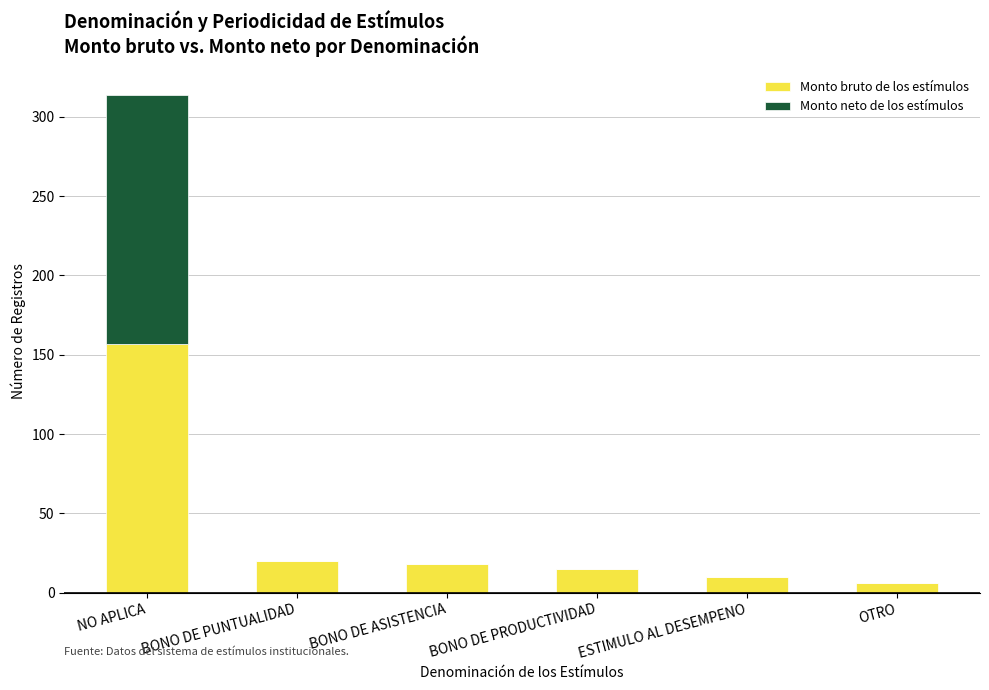

How many distinct data groups are displayed?

2